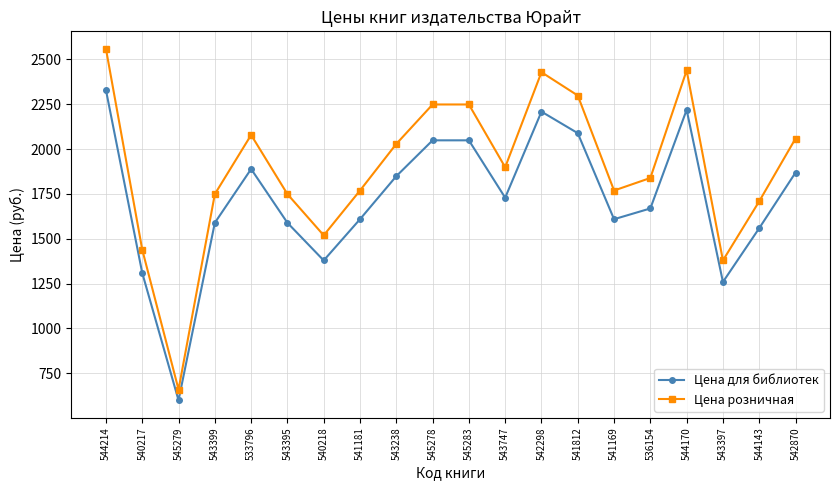

True or false: Цена для библиотек has a value of 943 at 543747.

False